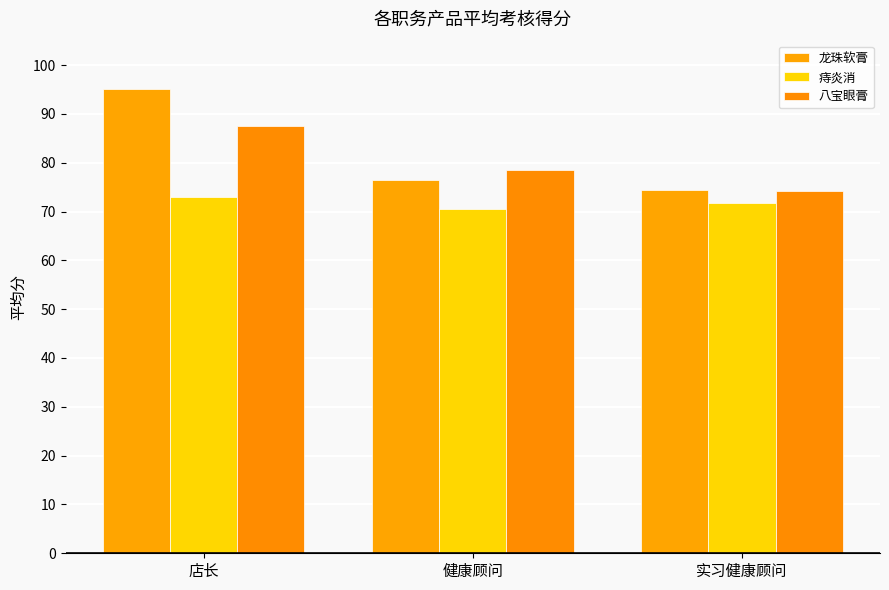

Which label corresponds to the largest value in the chart?

店长